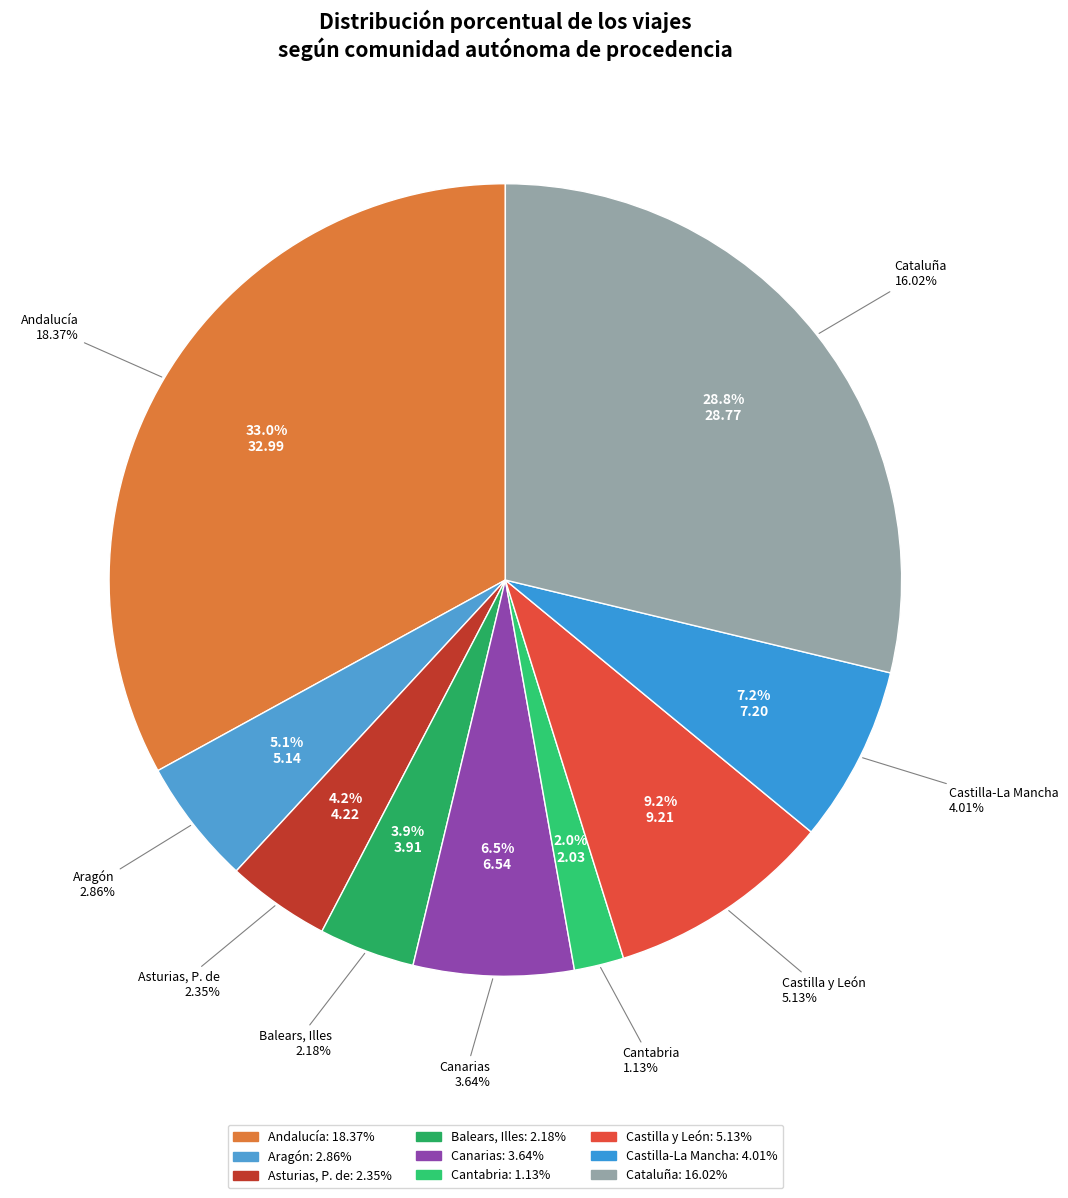

To the nearest percent, what portion does Balears, Illes represent?

4%